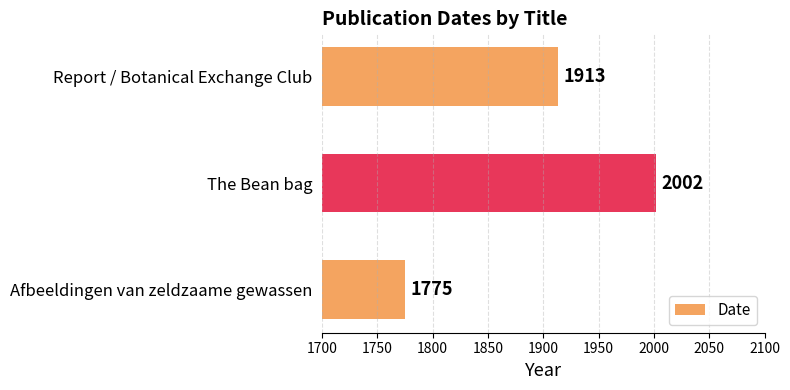

Read the value at Afbeeldingen van zeldzaame gewassen, to the nearest 5.

1775